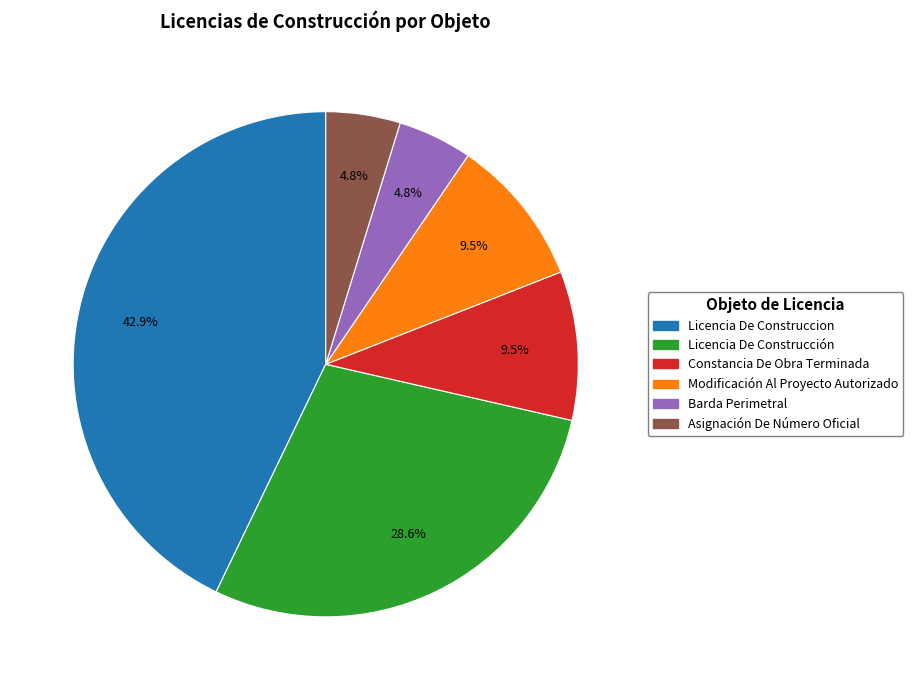

What is the largest slice in the pie chart?

Licencia De Construccion